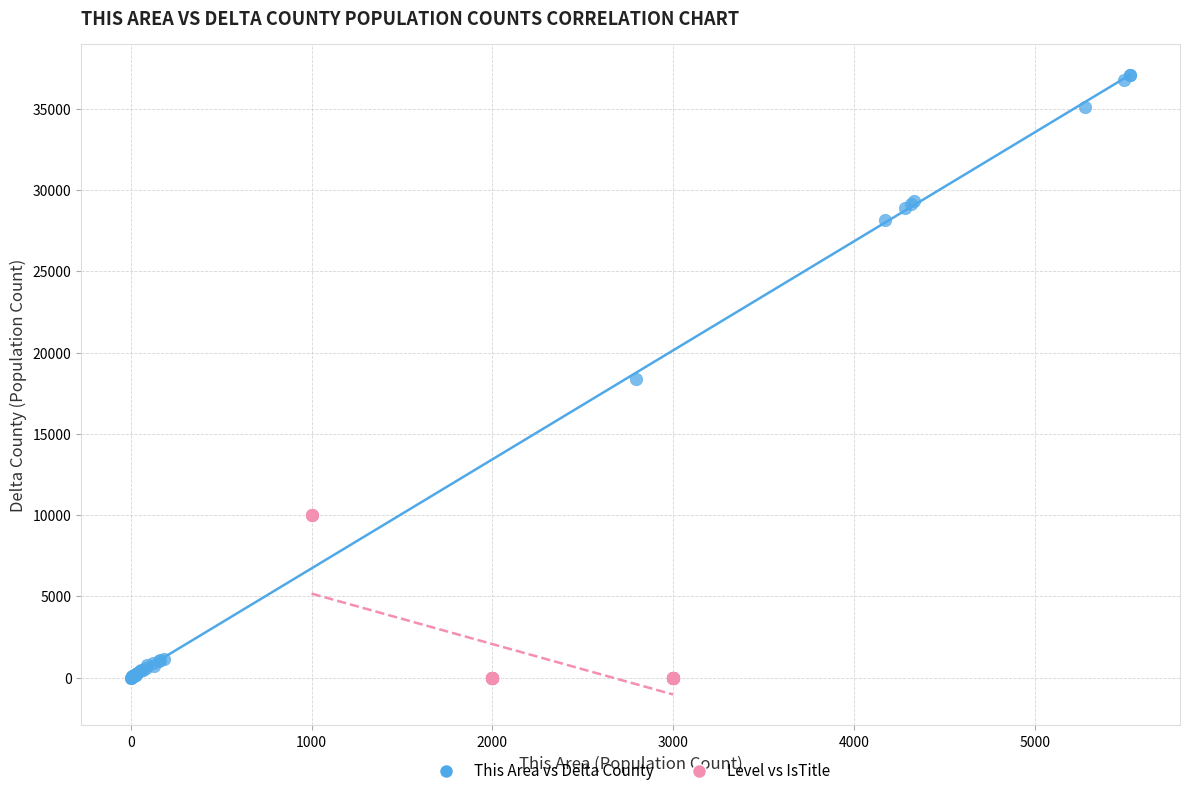

Which series has the largest Y range (max minus min)?

This Area vs Delta County